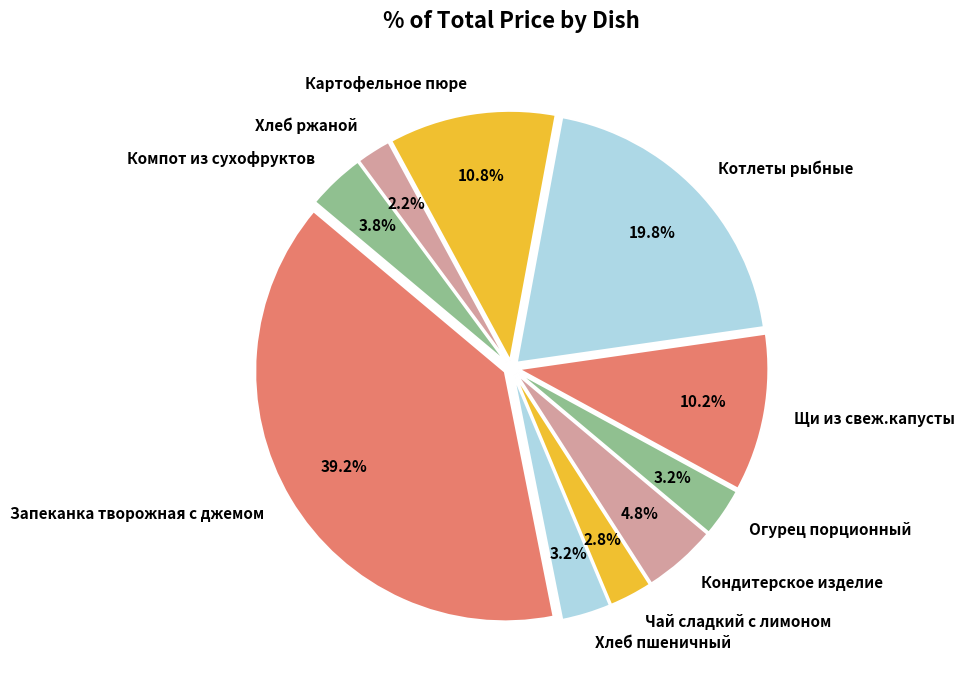

Is there any slice that represents more than half of the pie?

No